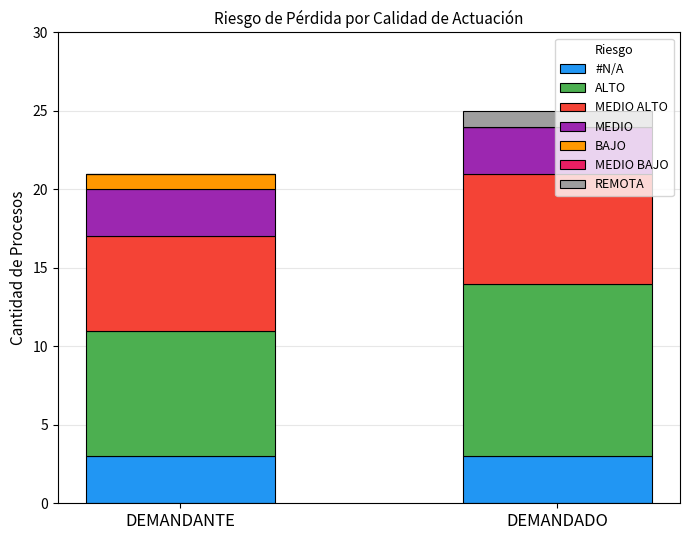

What is the sum of all #N/A values?

6